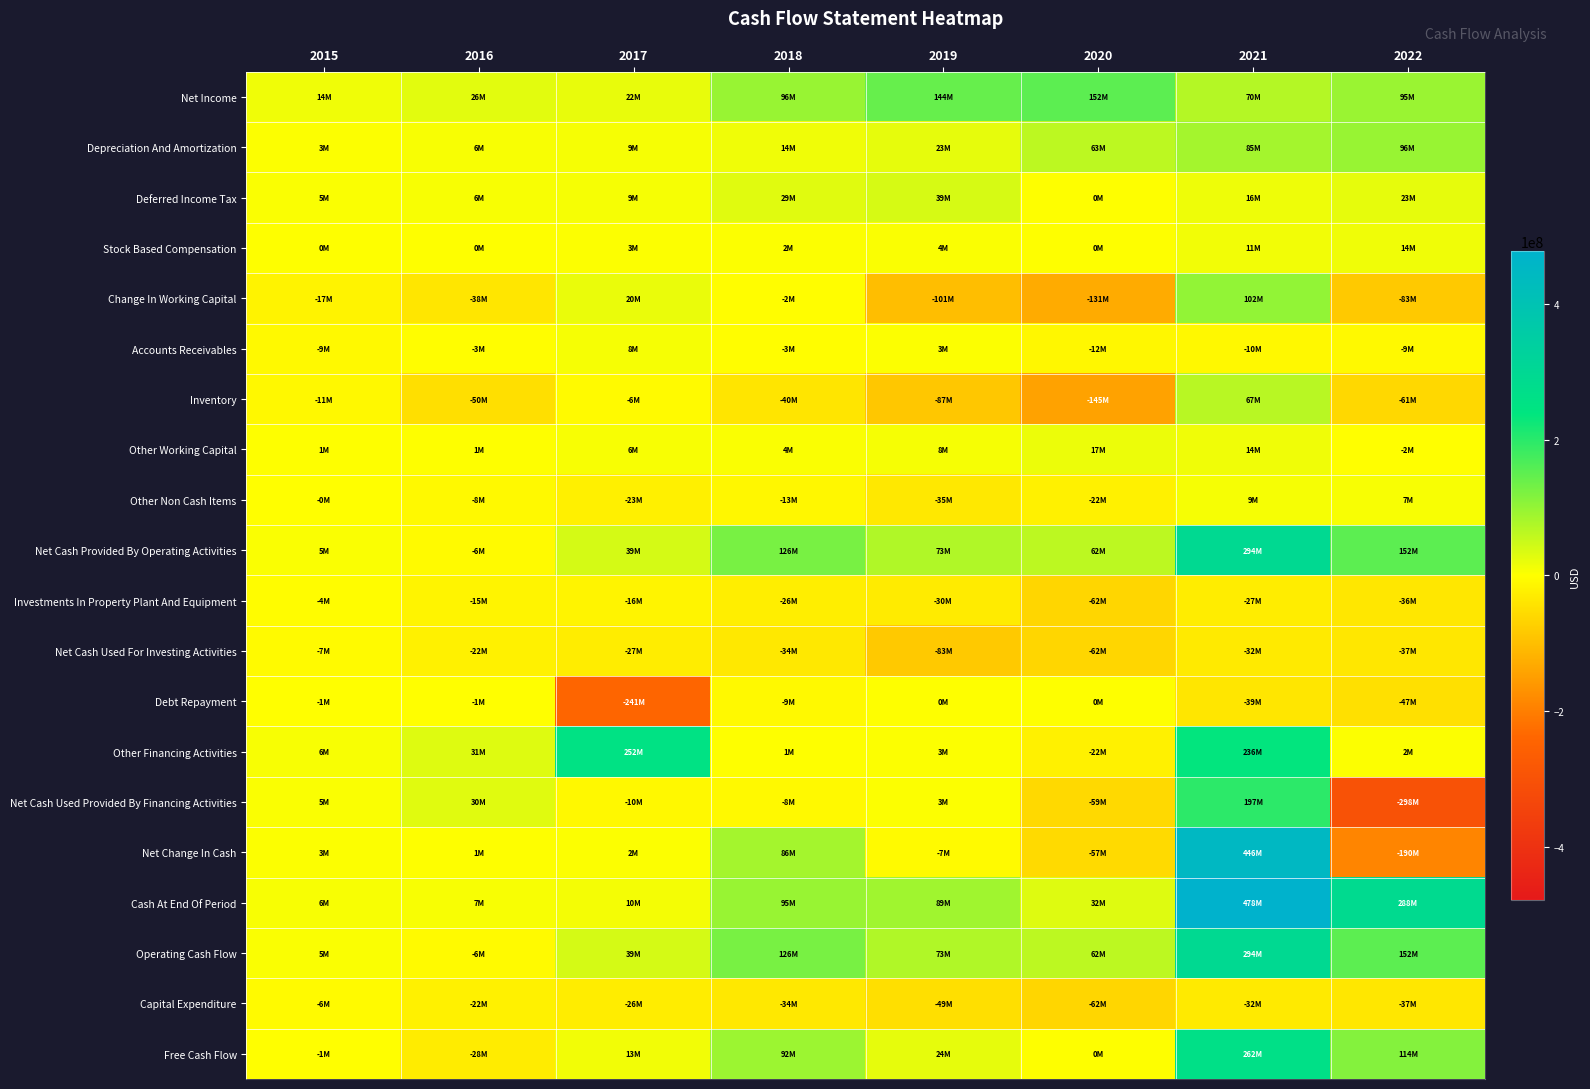

At 2016, list the series in order from smallest to largest.

Inventory, Change In Working Capital, Free Cash Flow, Net Cash Used For Investing Activities, Capital Expenditure, Investments In Property Plant And Equipment, Other Non Cash Items, Net Cash Provided By Operating Activities, Operating Cash Flow, Accounts Receivables, Debt Repayment, Stock Based Compensation, Net Change In Cash, Other Working Capital, Depreciation And Amortization, Deferred Income Tax, Cash At End Of Period, Net Income, Net Cash Used Provided By Financing Activities, Other Financing Activities